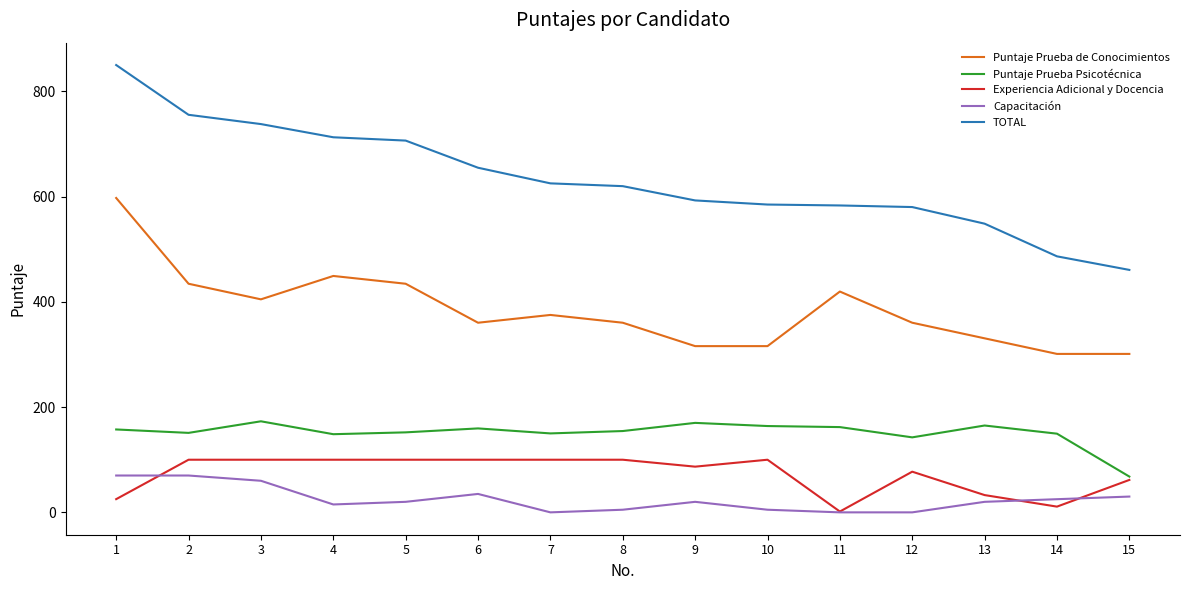

At how many categories does at least one series exceed 576?

12